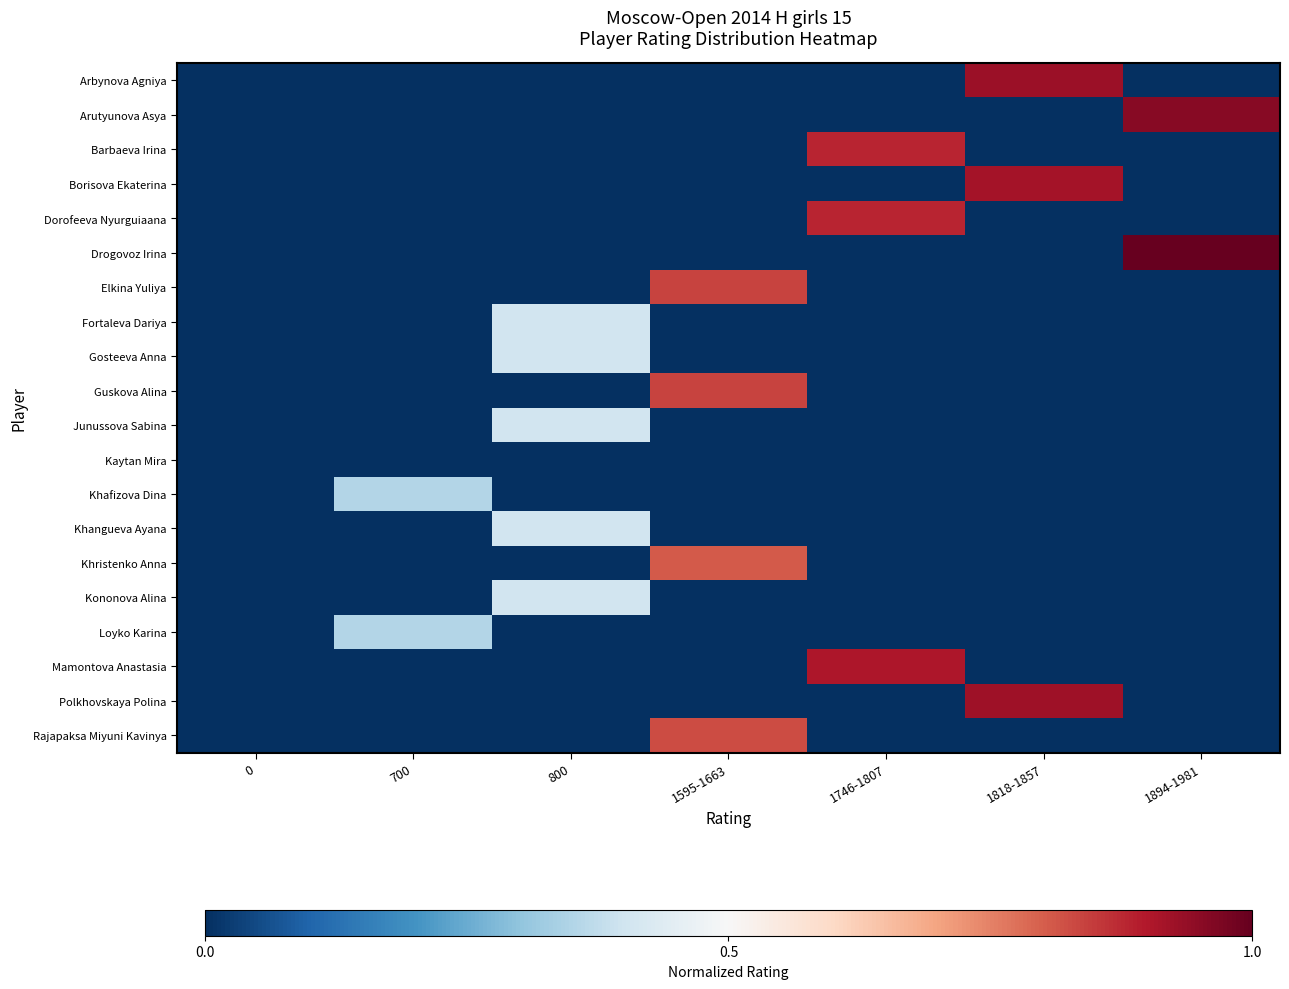

At which category is the sum across all series the highest?

1595-1663